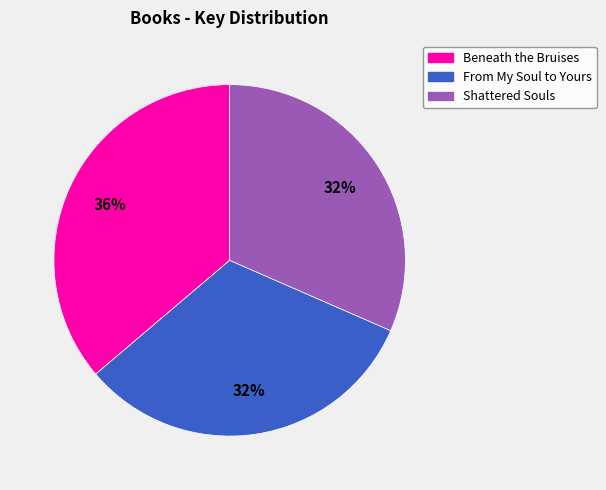

What is the ratio of the value at Shattered Souls to the value at Beneath the Bruises?

0.9